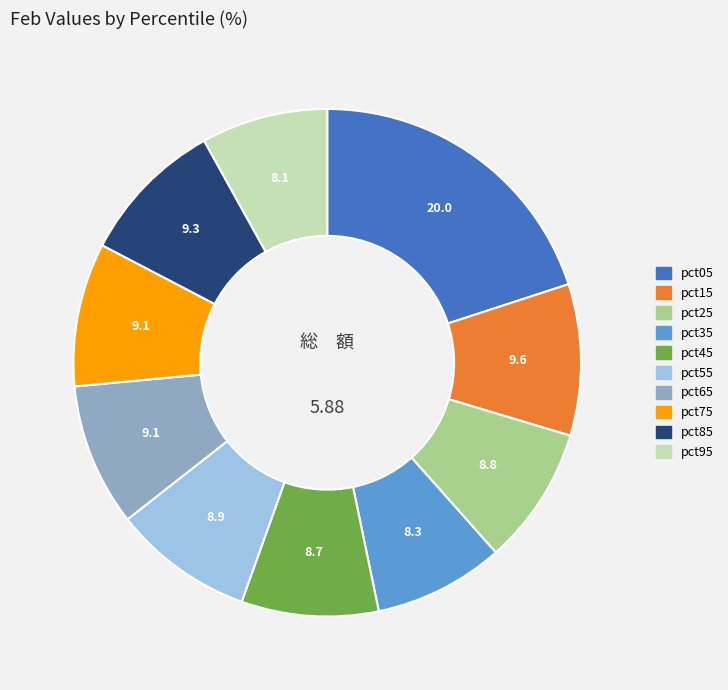

Does pct85 represent more than half of the total?

No